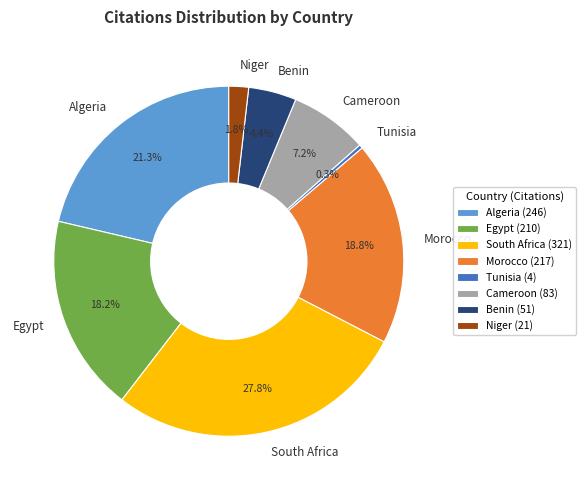

True or false: South Africa accounts for 28% of the total.

True